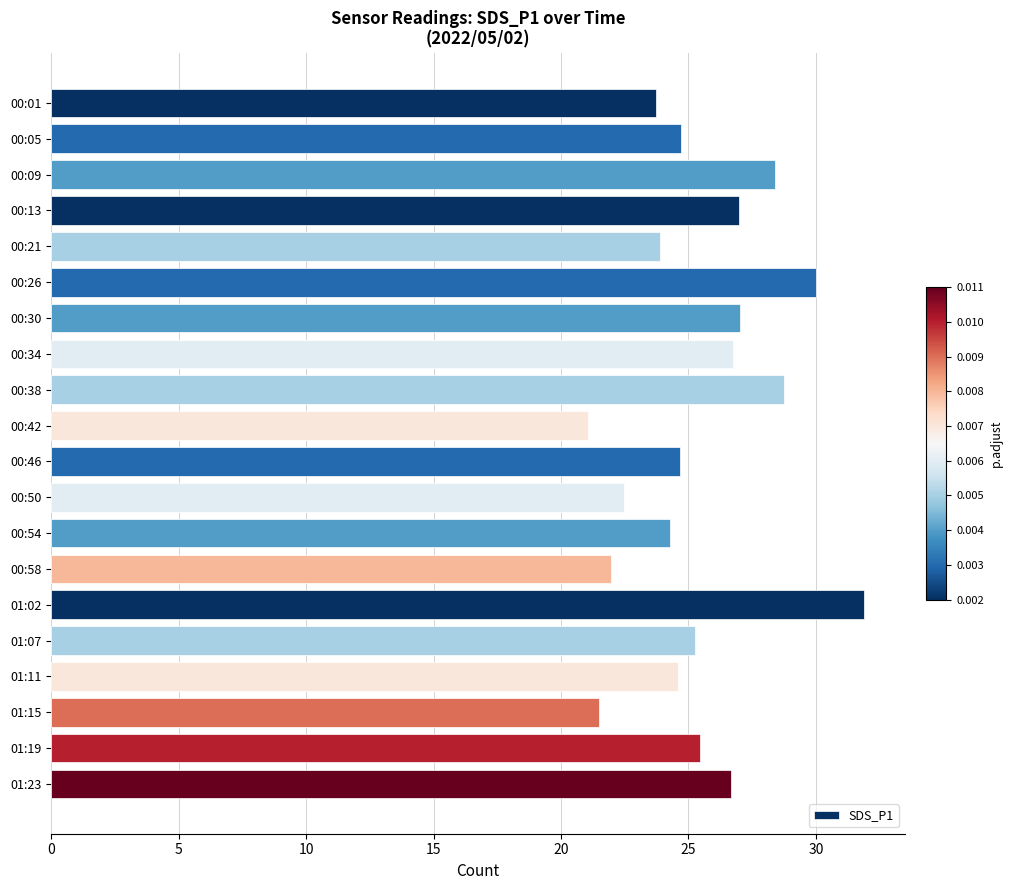

Which has a higher value, 00:01 or 01:19?

01:19